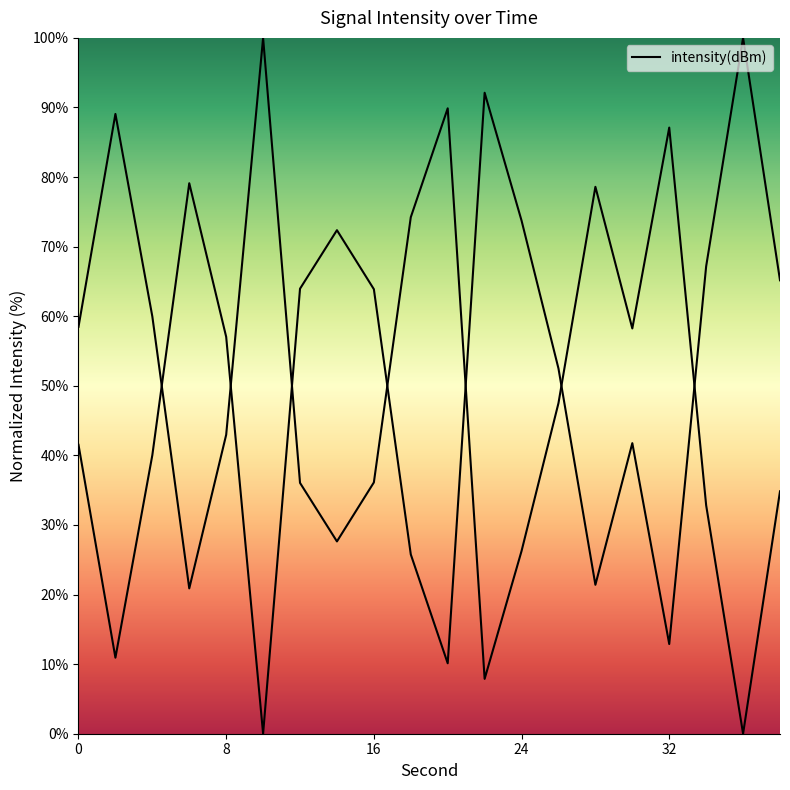

What is the difference between the second highest and minimum values?

92.1